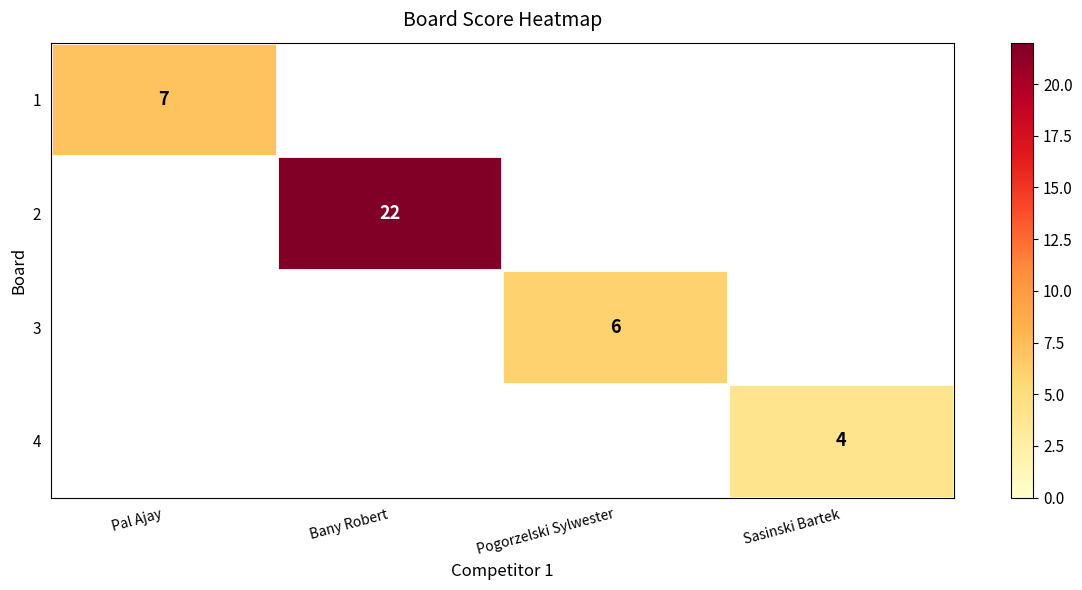

Count the number of categories in the chart.

4